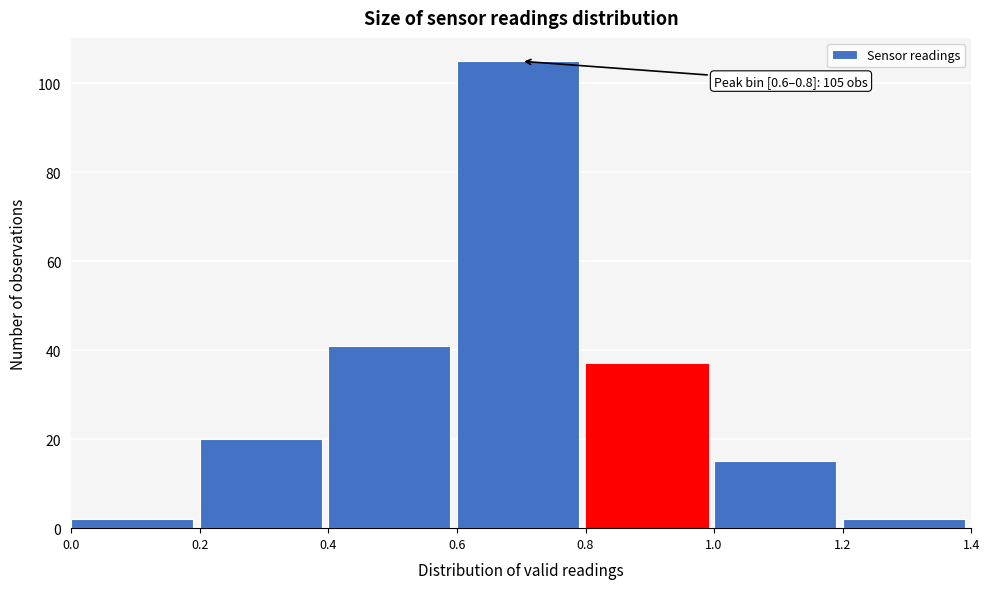

Which range on the x-axis has the tallest bar?

0.6 to 0.8